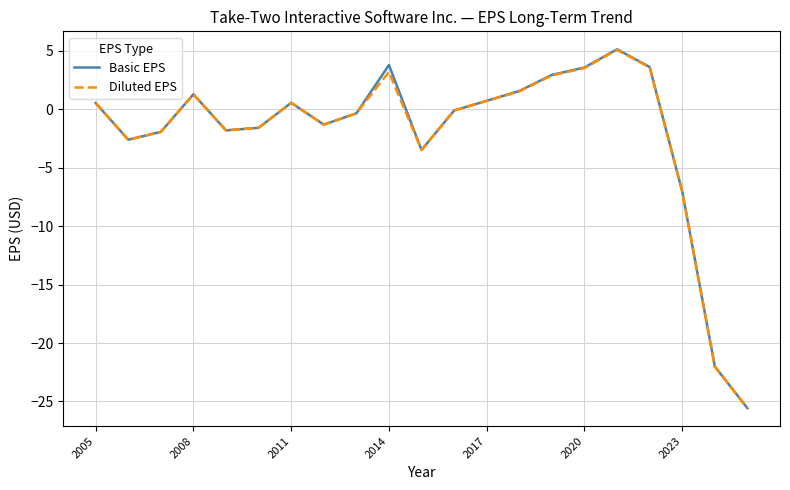

What is the greatest value displayed?

5.1